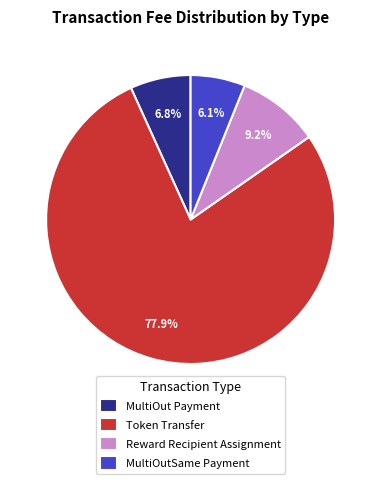

To the nearest percent, what percentage of the pie is MultiOutSame Payment?

6%